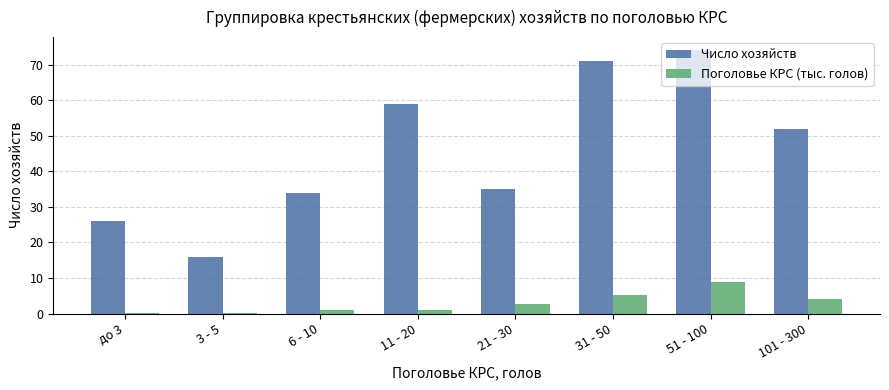

How many groups of bars are there?

8